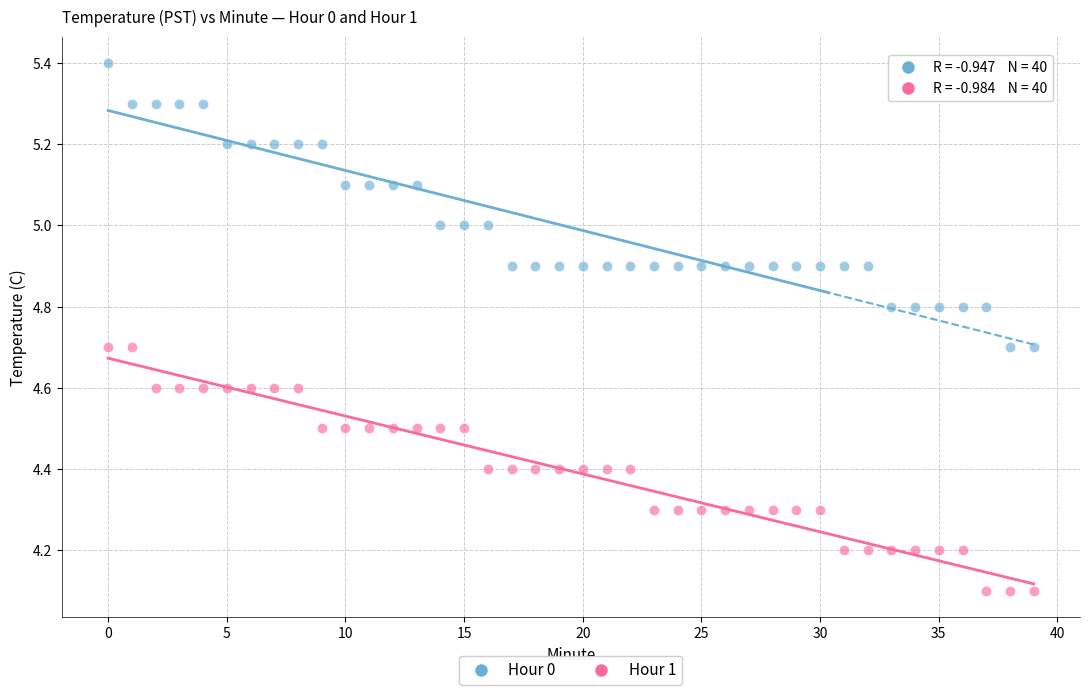

What are all the series names shown in the legend?

Hour 0, Hour 1